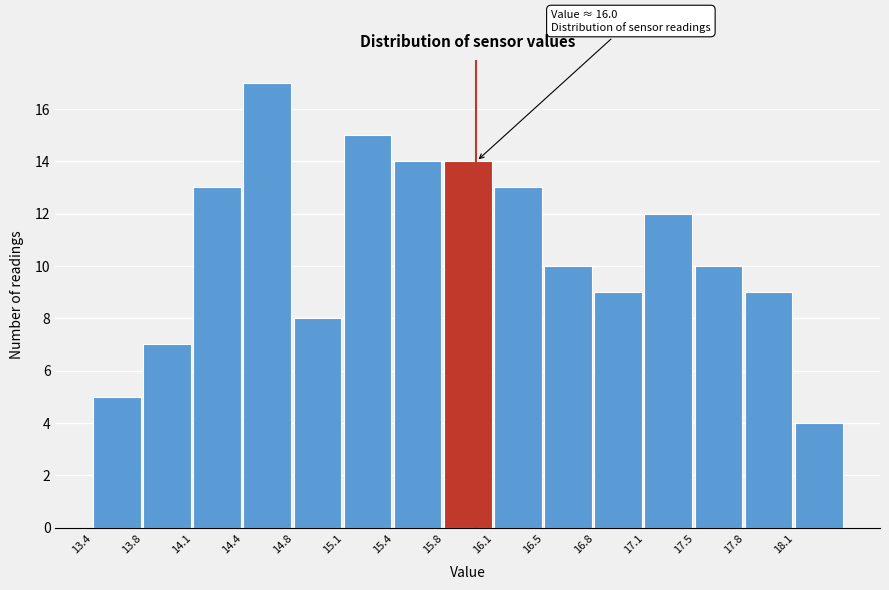

Over which range of the x-axis is the bar tallest?

14.45 to 14.75